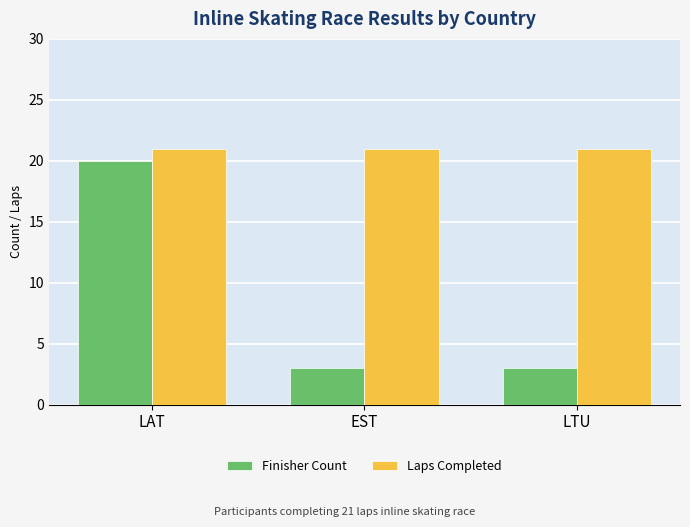

Rank the series at LTU from highest to lowest value.

Laps Completed, Finisher Count